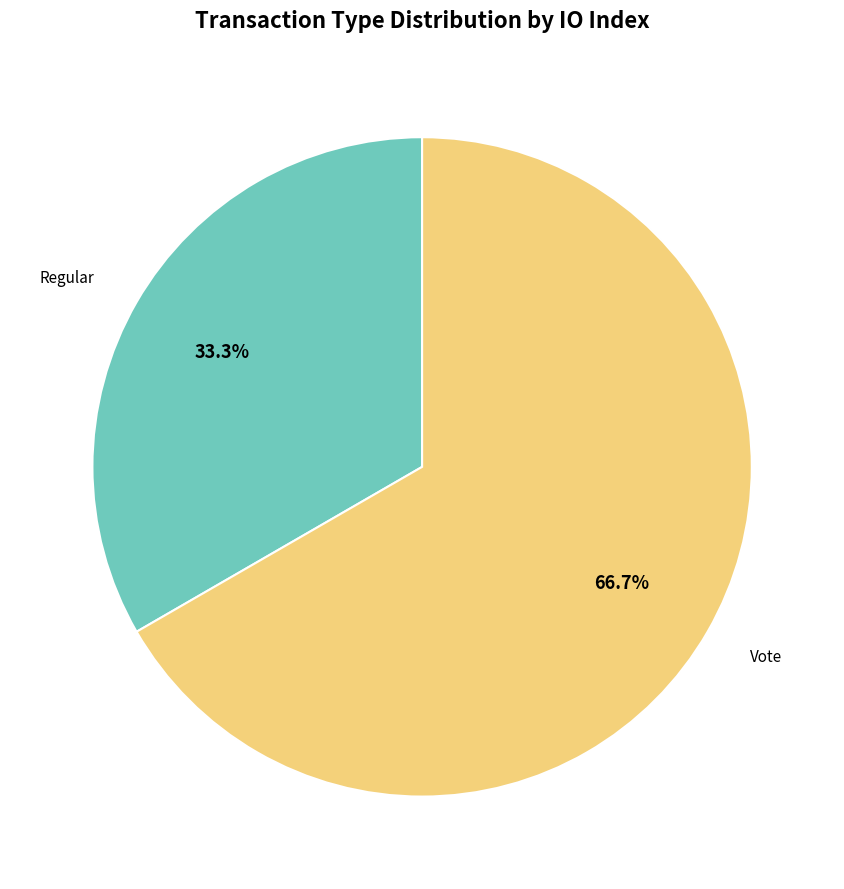

To the nearest percent, what is the average slice percentage?

50%